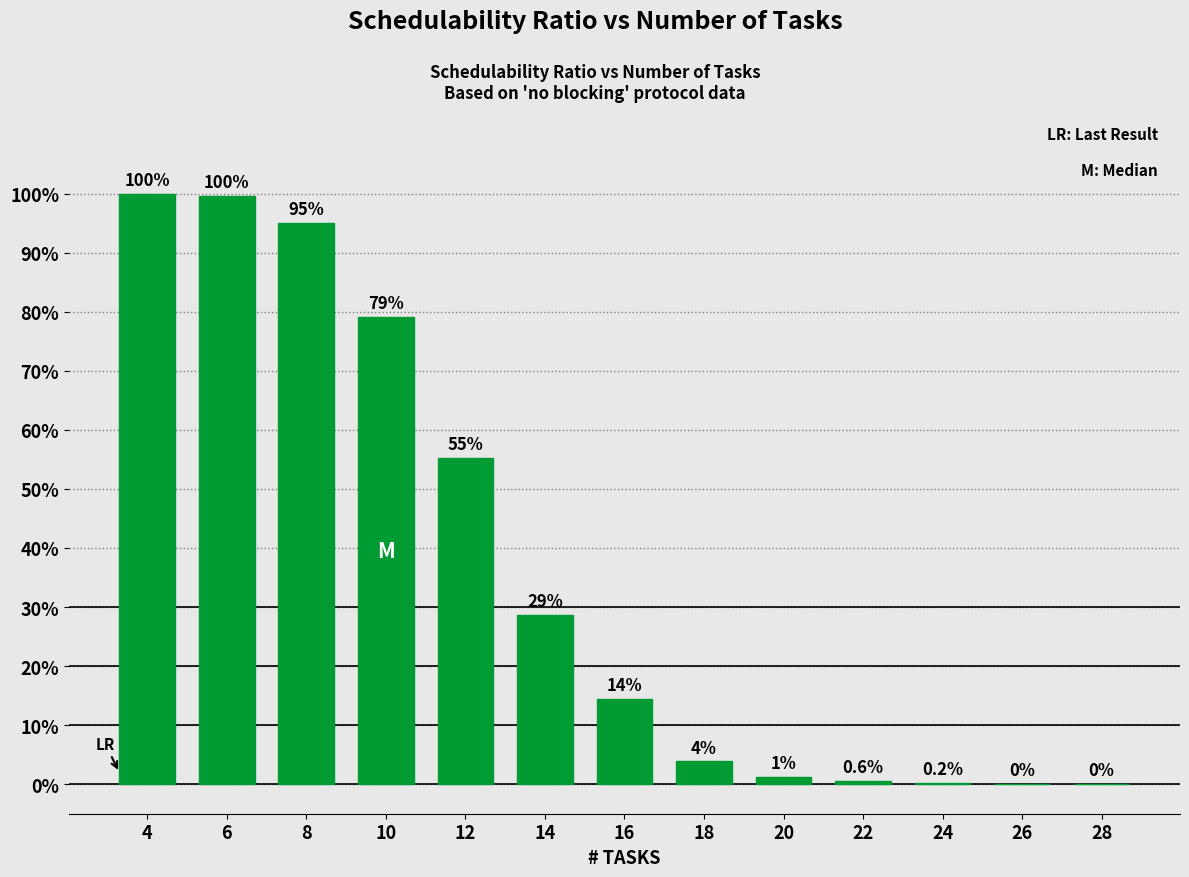

Are the bars horizontal?

No